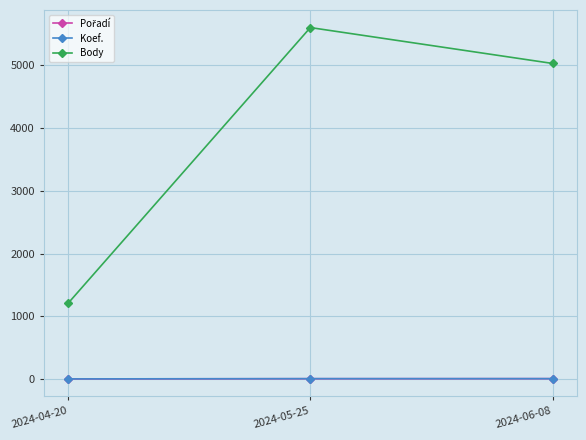

At which category is the sum across all series the highest?

2024-05-25